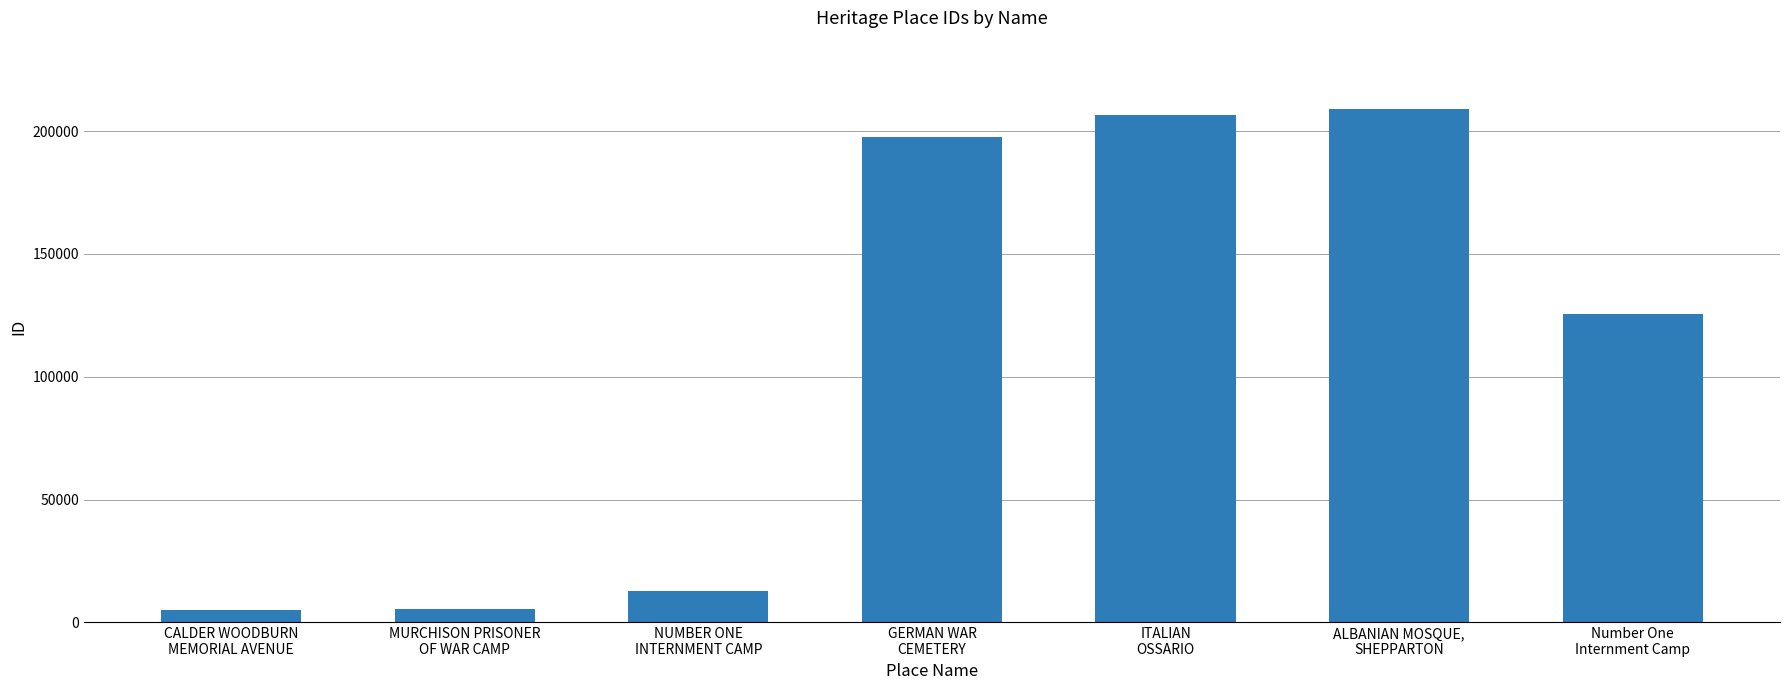

What is the greatest value displayed?

208862